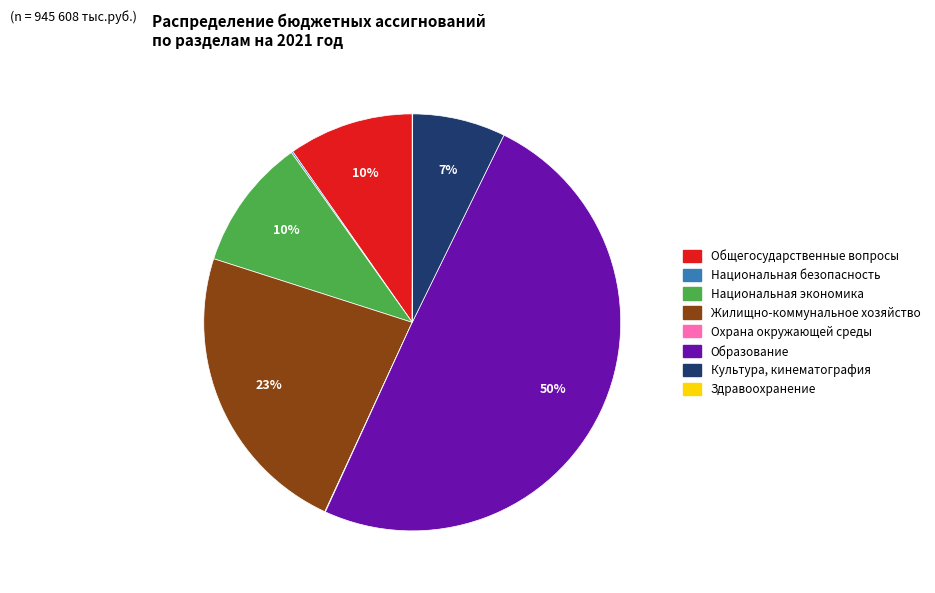

True or false: Общегосударственные вопросы accounts for 10% of the total.

True